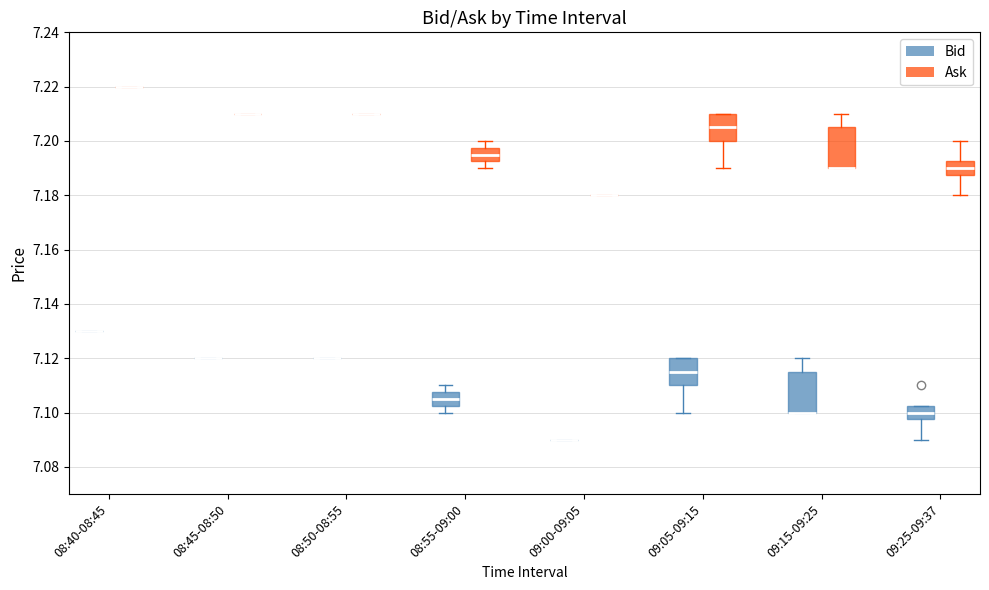

Reading left to right, read every box against the y-axis: the position of its median line, the range the box covers, and the ends of its whiskers. The values are not printed on the chart, so give them approximately, as read against the axis.

08:40-08:45 (Bid): box collapsed to a line at 7.130, whiskers 7.130 to 7.130
08:40-08:45 (Ask): box collapsed to a line at 7.220, whiskers 7.220 to 7.220
08:45-08:50 (Bid): box collapsed to a line at 7.120, whiskers 7.120 to 7.120
08:45-08:50 (Ask): box collapsed to a line at 7.210, whiskers 7.210 to 7.210
08:50-08:55 (Bid): box collapsed to a line at 7.120, whiskers 7.120 to 7.120
08:50-08:55 (Ask): box collapsed to a line at 7.210, whiskers 7.210 to 7.210
08:55-09:00 (Bid): median 7.106, box 7.102 to 7.108, whiskers 7.100 to 7.110
08:55-09:00 (Ask): median 7.196, box 7.192 to 7.198, whiskers 7.190 to 7.200
09:00-09:05 (Bid): box collapsed to a line at 7.090, whiskers 7.090 to 7.090
09:00-09:05 (Ask): box collapsed to a line at 7.180, whiskers 7.180 to 7.180
09:05-09:15 (Bid): median 7.116, box 7.110 to 7.120, whiskers 7.100 to 7.120
09:05-09:15 (Ask): median 7.206, box 7.200 to 7.210, whiskers 7.190 to 7.210
09:15-09:25 (Bid): median 7.100 (drawn on the box's lower edge), box 7.100 to 7.116, whiskers 7.100 to 7.120
09:15-09:25 (Ask): median 7.190 (drawn on the box's lower edge), box 7.190 to 7.206, whiskers 7.190 to 7.210
09:25-09:37 (Bid): median 7.100, box 7.098 to 7.102, whiskers 7.090 to 7.102
09:25-09:37 (Ask): median 7.190, box 7.188 to 7.192, whiskers 7.180 to 7.200